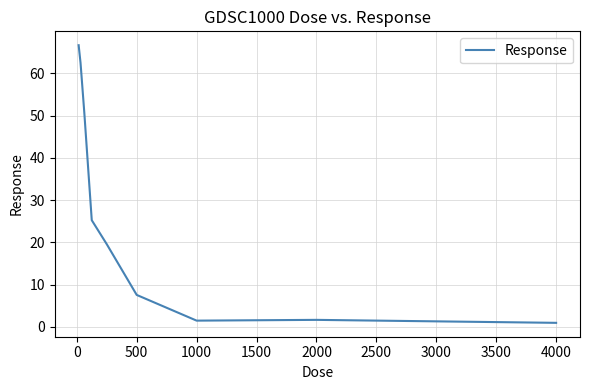

What is the difference between the maximum and minimum values?

65.7